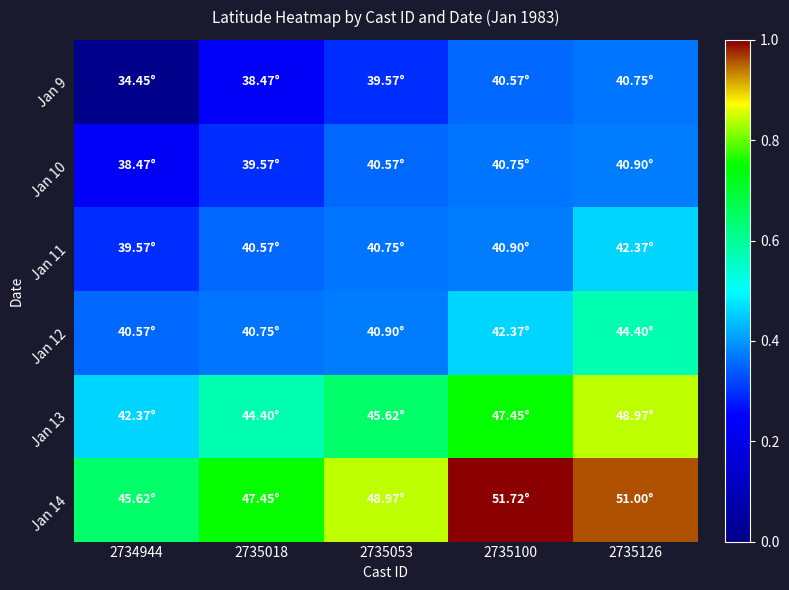

Which series has the largest range (max minus min)?

Jan 13